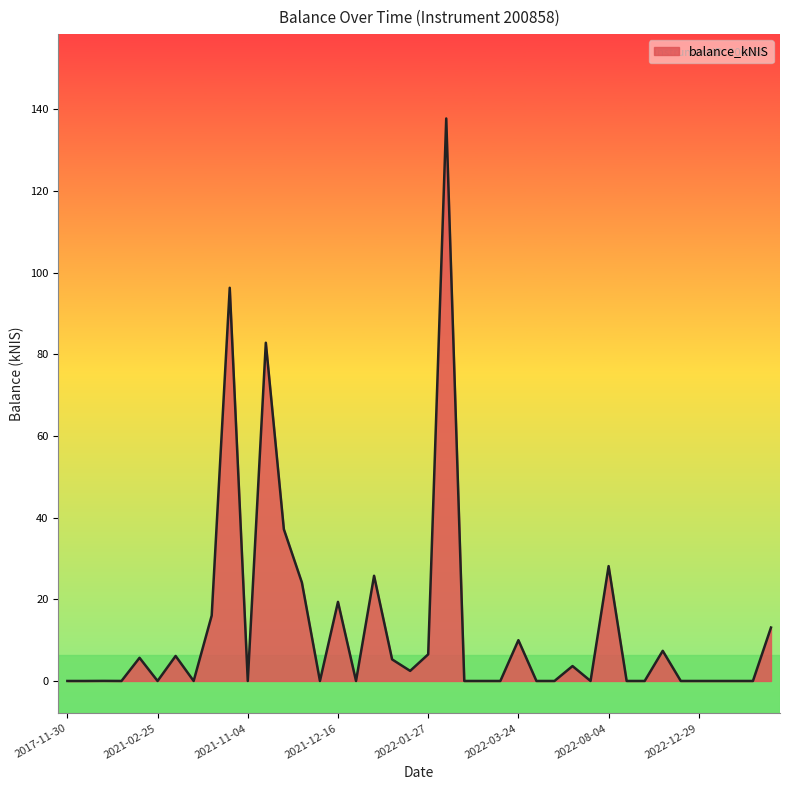

What is the greatest value displayed?

137.8